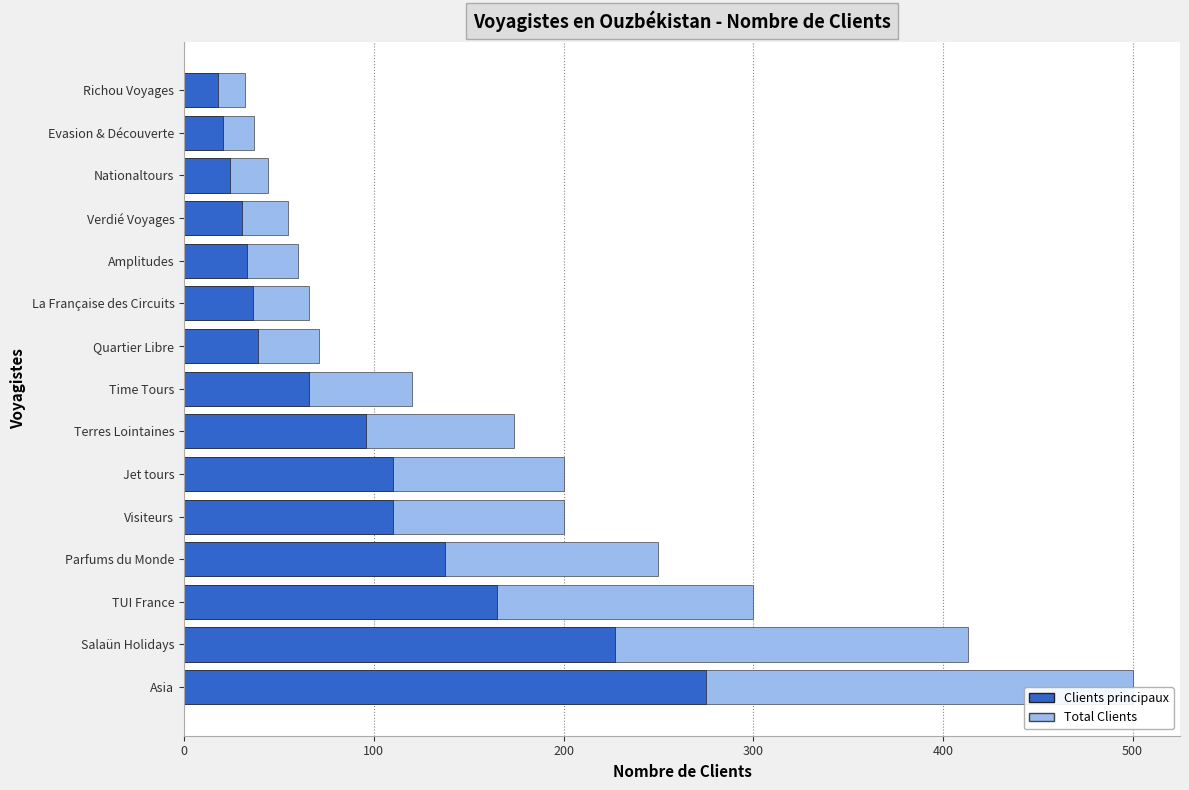

What is the value of the Clients principaux bar at the 2nd from the left?

227.2